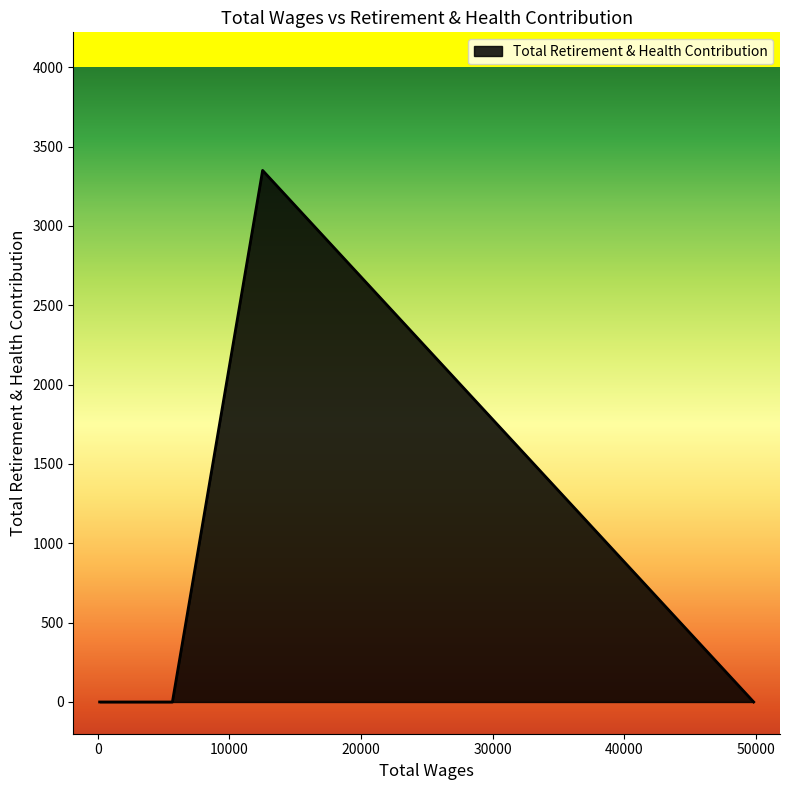

What is the maximum value shown in the chart?

3350